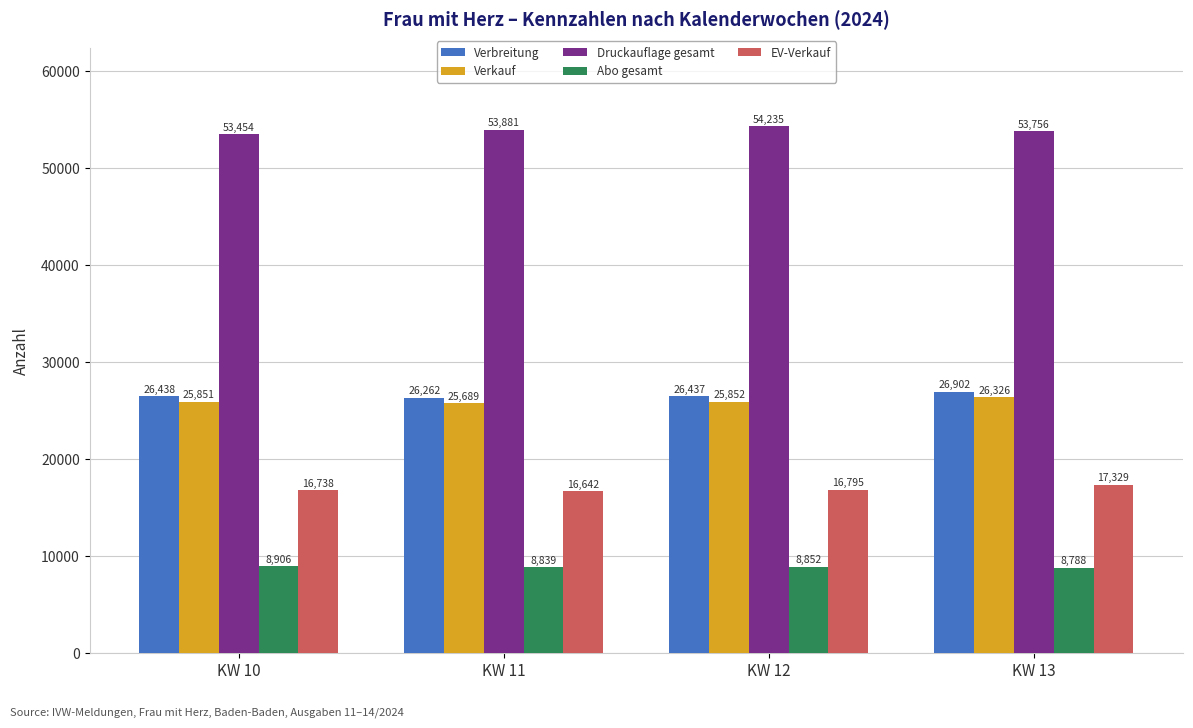

At which label is Verbreitung closest to 26582?

KW 10